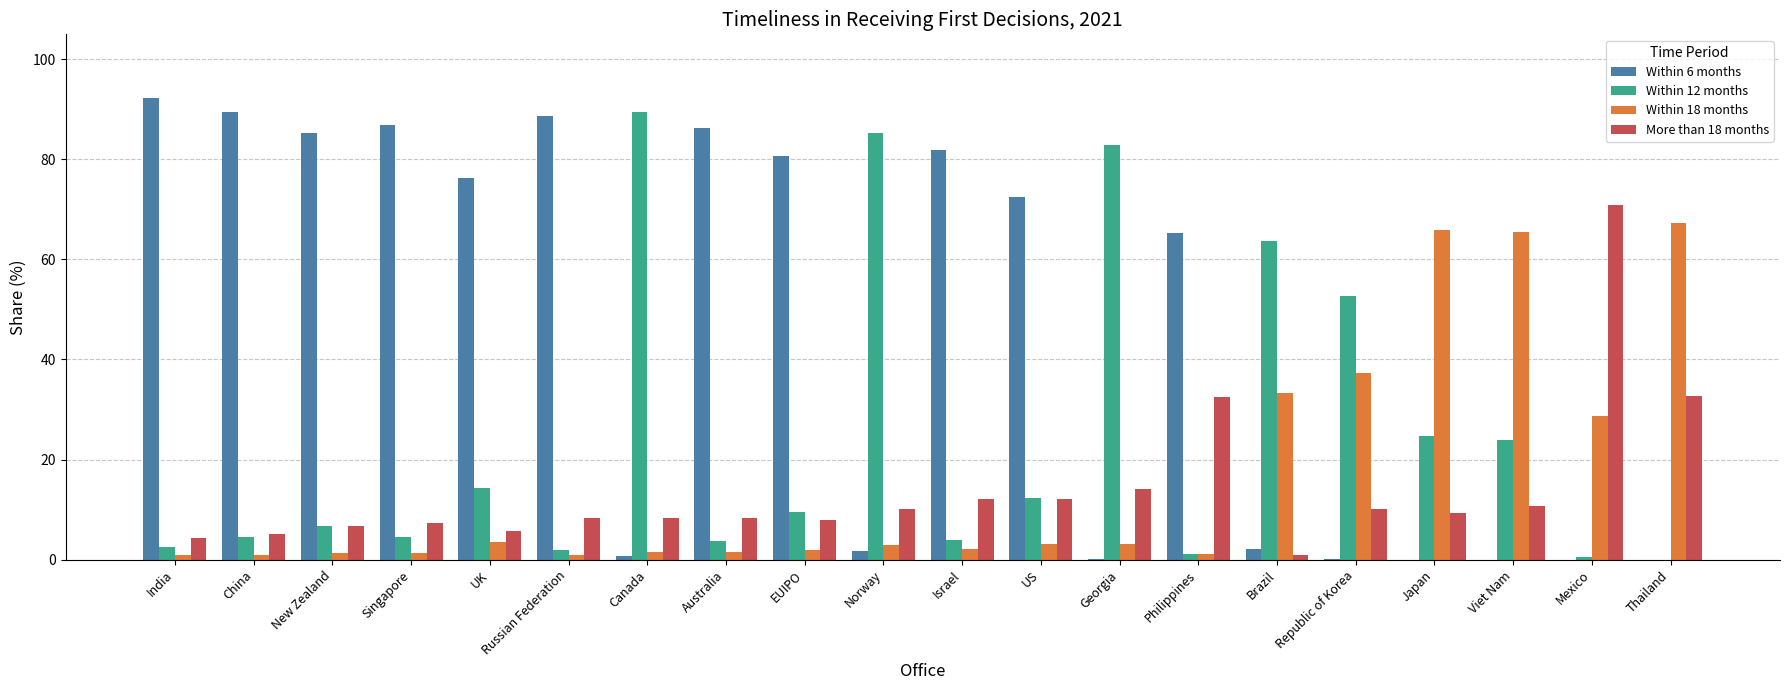

Between India and US, which series saw the biggest shift?

Within 6 months